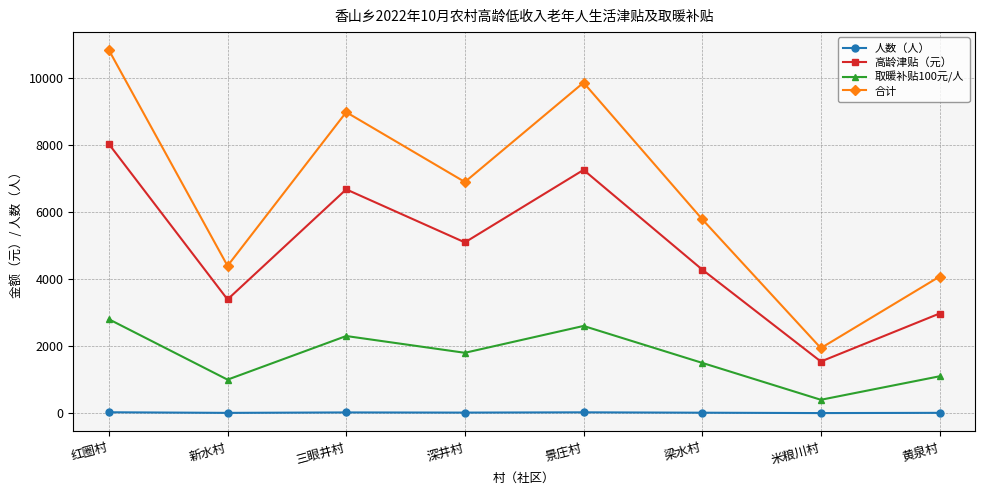

What is the average value of the 高龄津贴（元） series?

4901